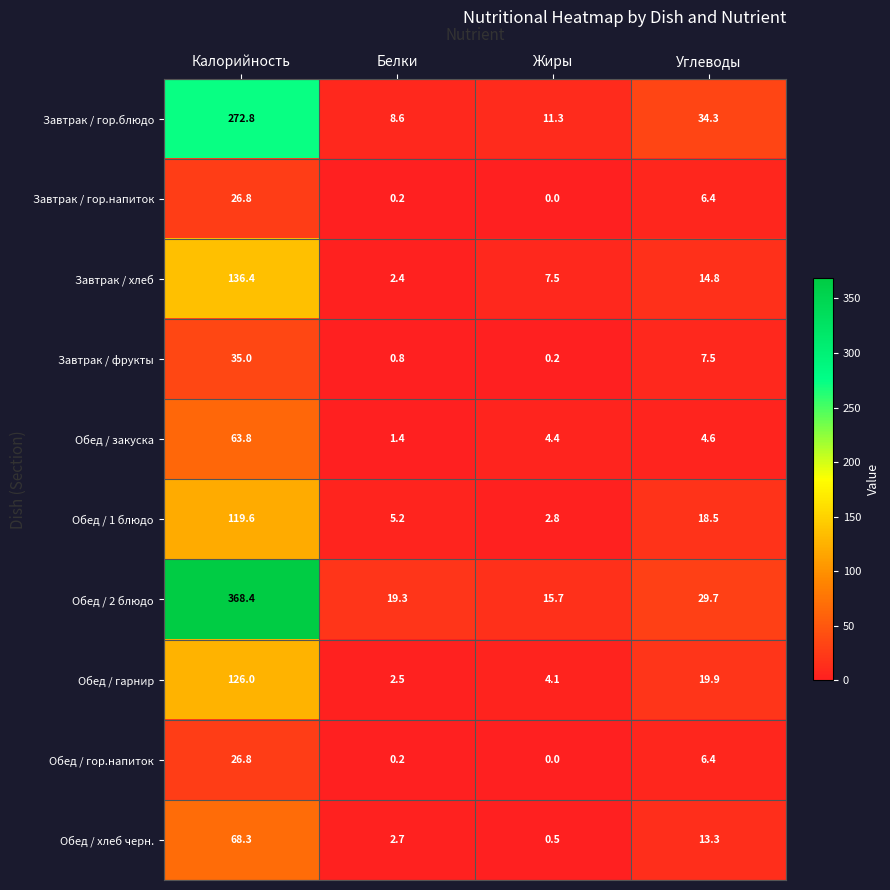

Which category has the lowest value across all series?

Жиры